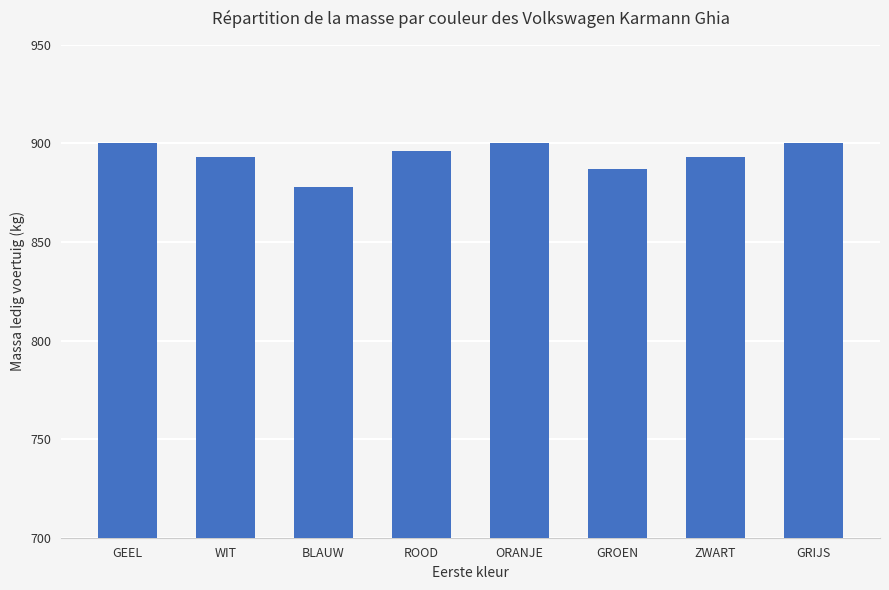

At which label does the data first exceed 896?

GEEL